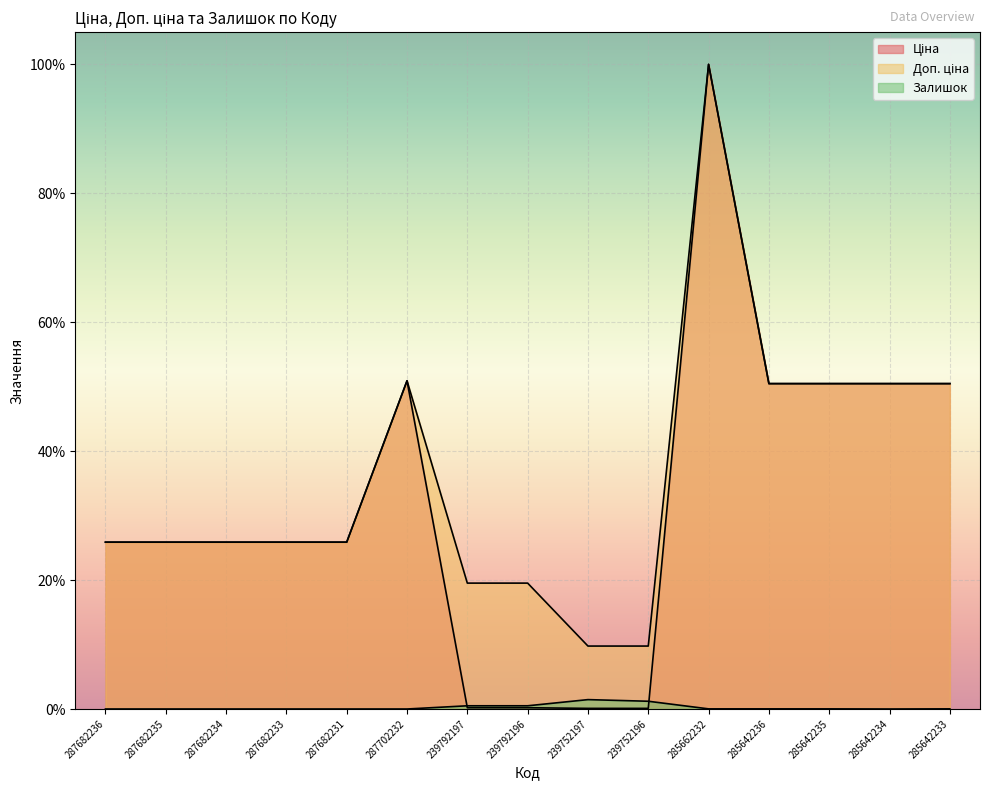

True or false: Доп. ціна and Залишок intersect in this chart.

False